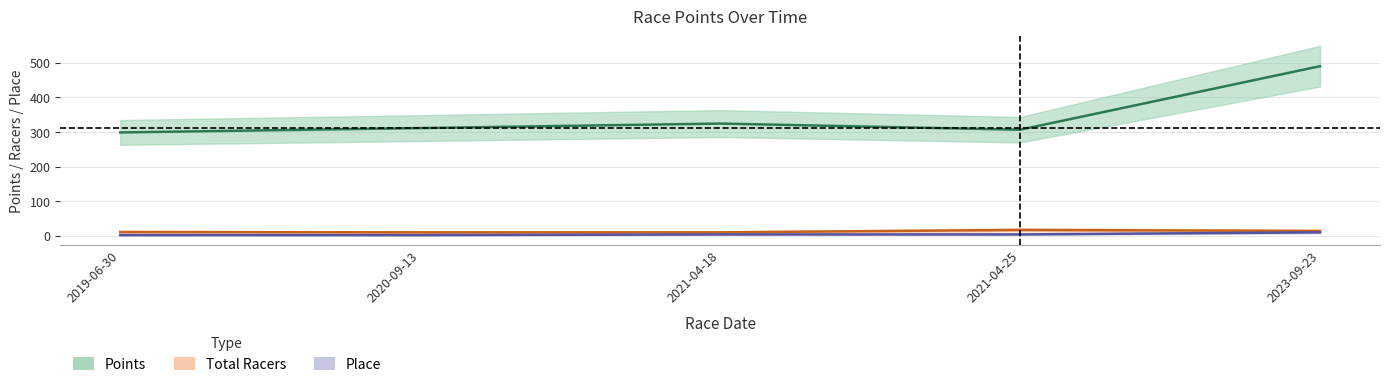

What is the average value of the Place series?

4.4